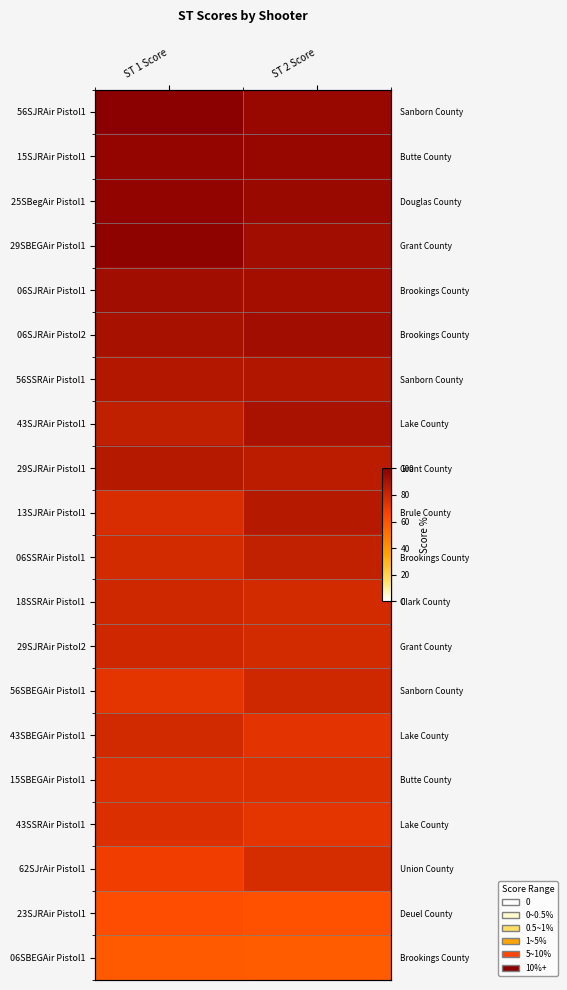

Rank the series at ST 1 Score from highest to lowest value.

56SJRAir Pistol1, 29SBEGAir Pistol1, 25SBegAir Pistol1, 15SJRAir Pistol1, 06SJRAir Pistol1, 06SJRAir Pistol2, 56SSRAir Pistol1, 29SJRAir Pistol1, 43SJRAir Pistol1, 18SSRAir Pistol1, 29SJRAir Pistol2, 43SBEGAir Pistol1, 06SSRAir Pistol1, 13SJRAir Pistol1, 43SSRAir Pistol1, 15SBEGAir Pistol1, 56SBEGAir Pistol1, 62SJrAir Pistol1, 23SJRAir Pistol1, 06SBEGAir Pistol1